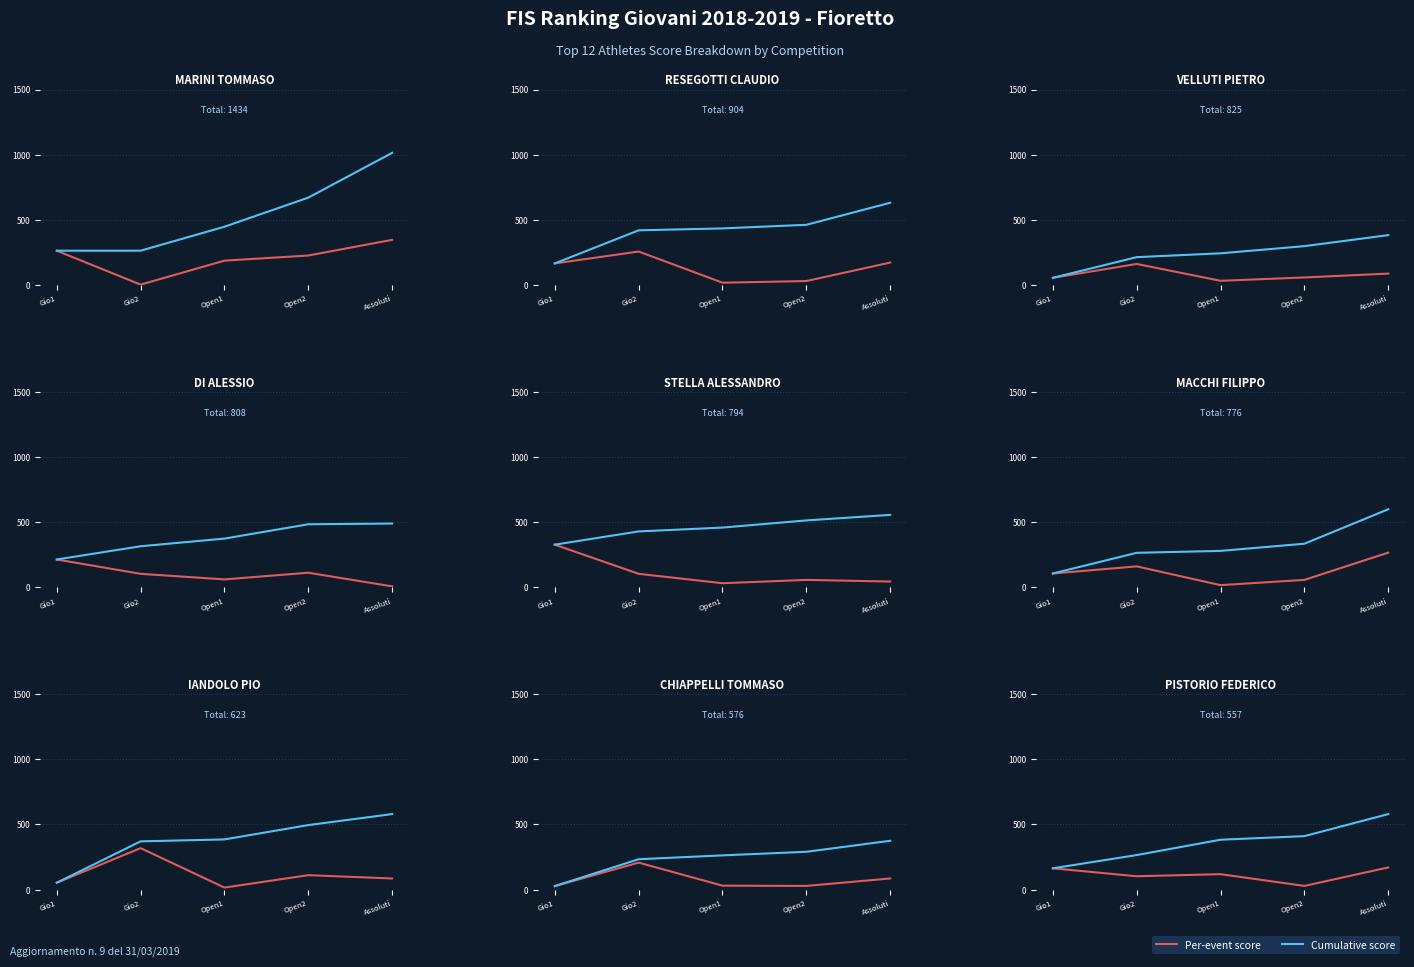

True or false: Cumulative score and Per-event score intersect in this chart.

False